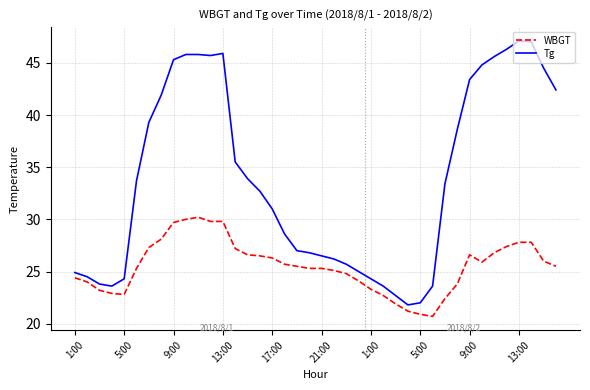

What is the difference between the maximum and minimum values in the Tg series?

25.3